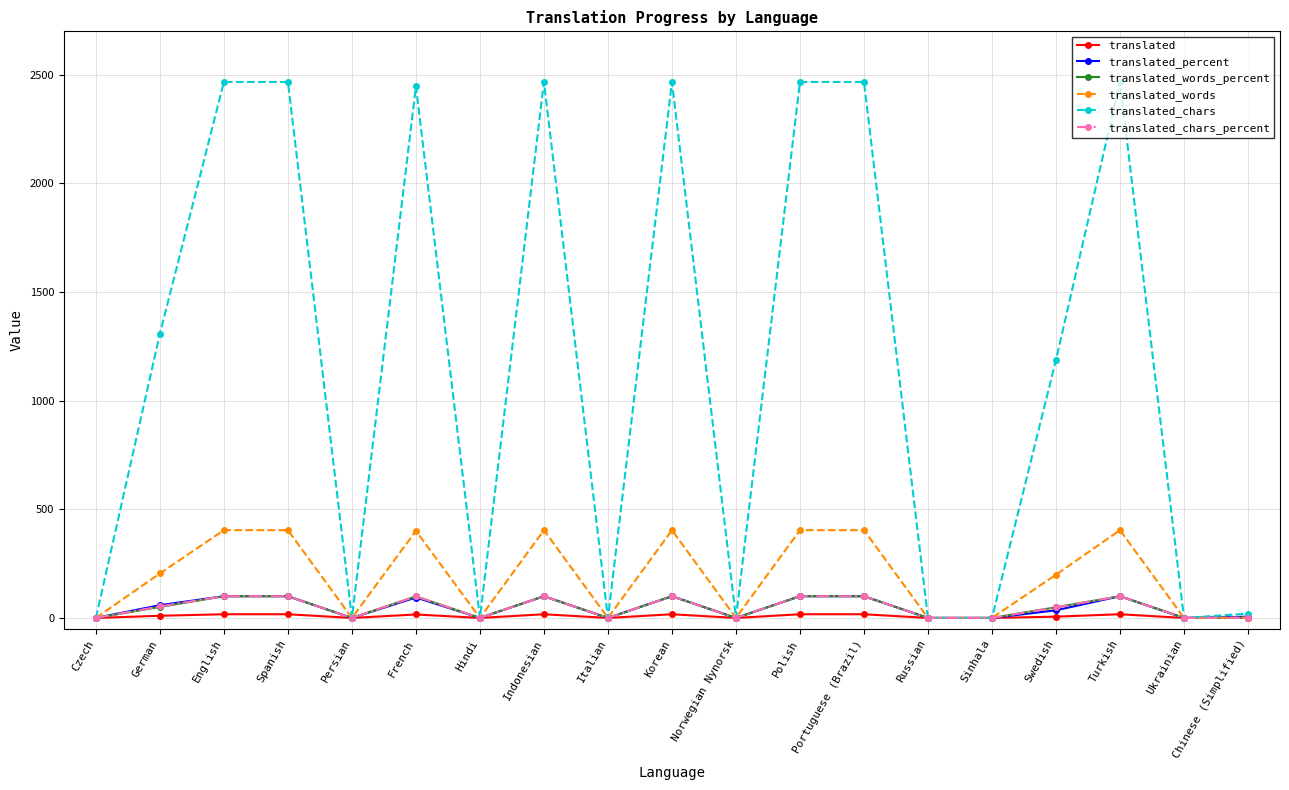

Count the number of categories in the chart.

19